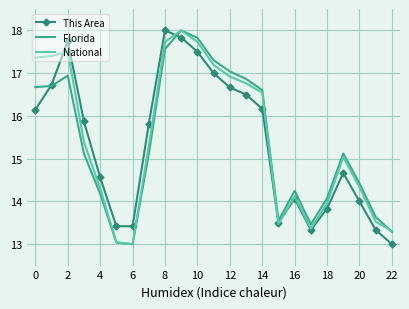

At how many categories does at least one series exceed 15?

13